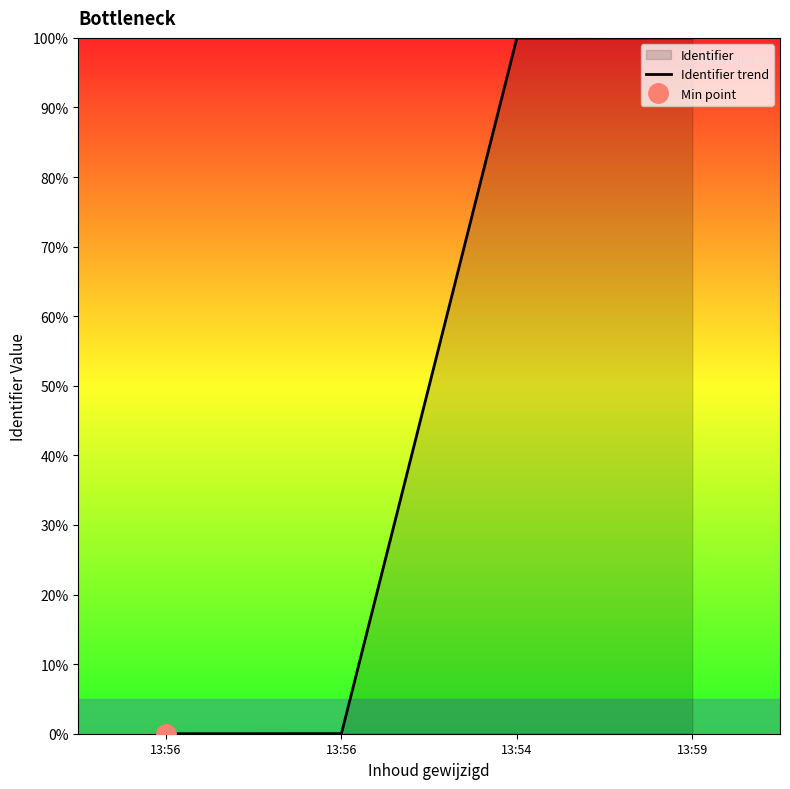

Between 13:59 and 13:56, which is larger?

13:59